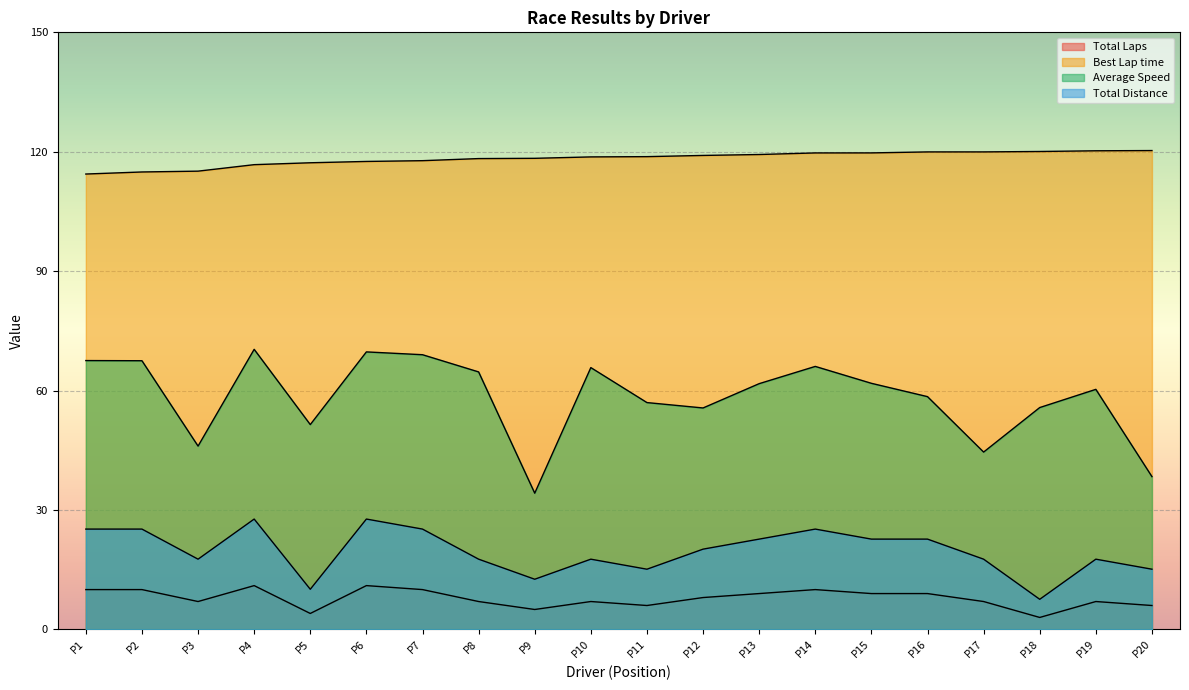

What is the highest value of the Total Distance series?

27.7